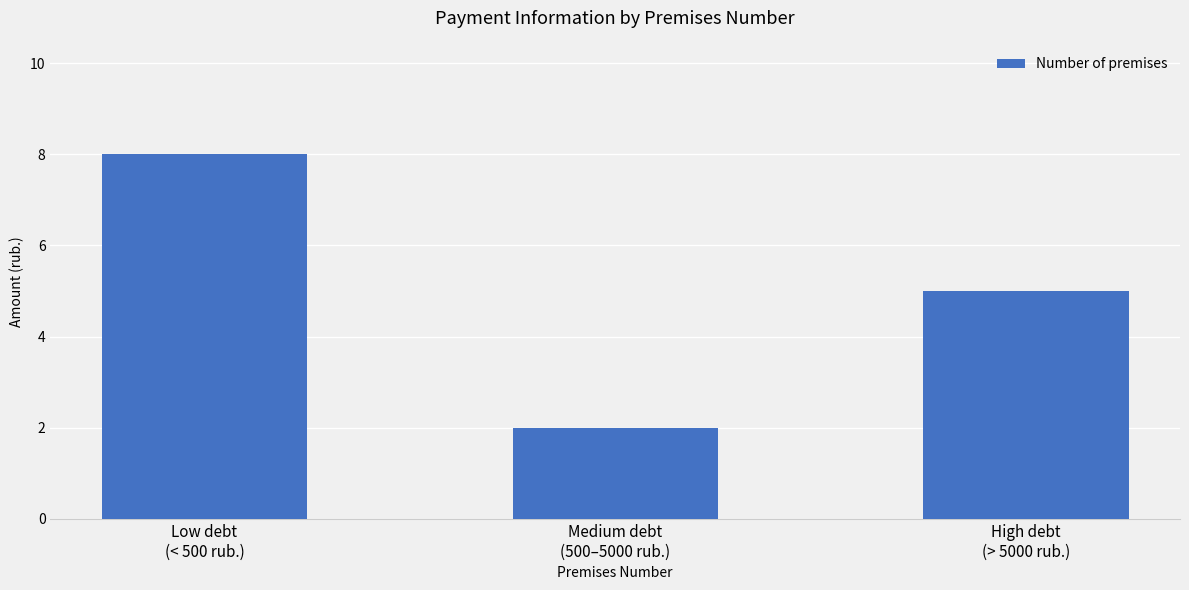

Does the chart contain any negative values?

No